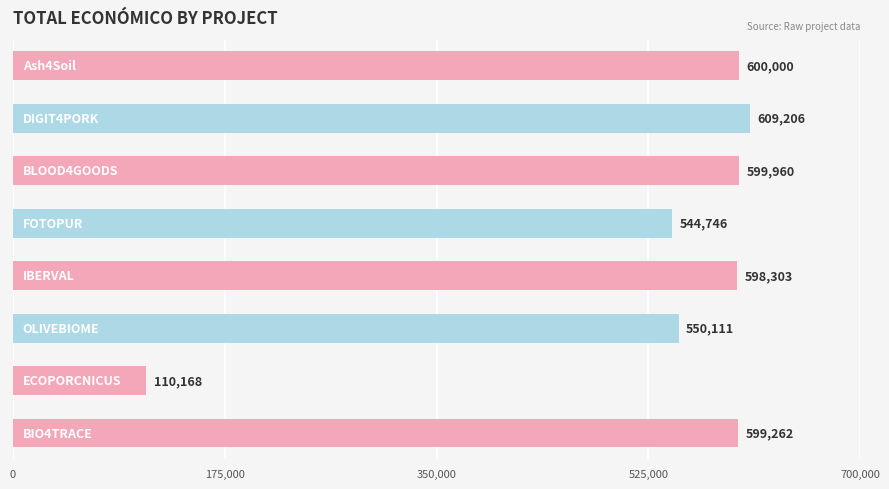

What is the maximum value shown in the chart?

609206